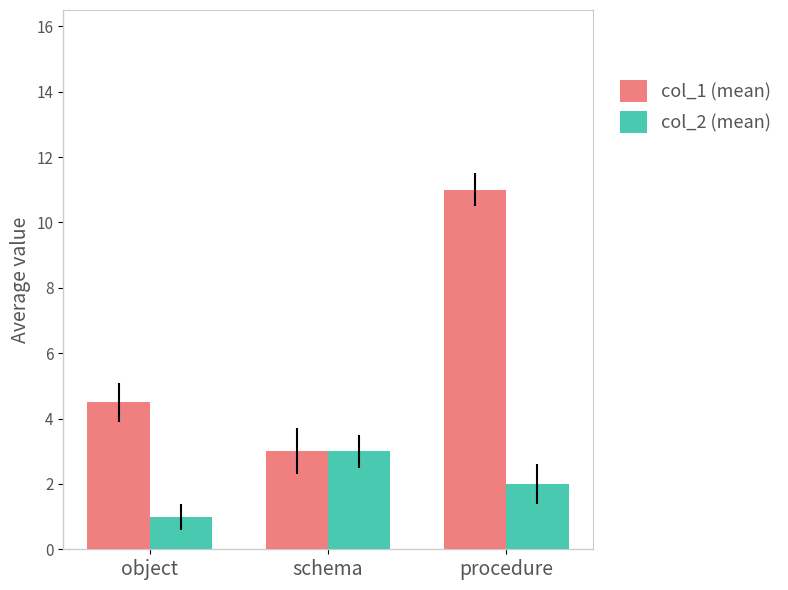

The value of col_1 (mean) at procedure is 18.7. True or false?

False